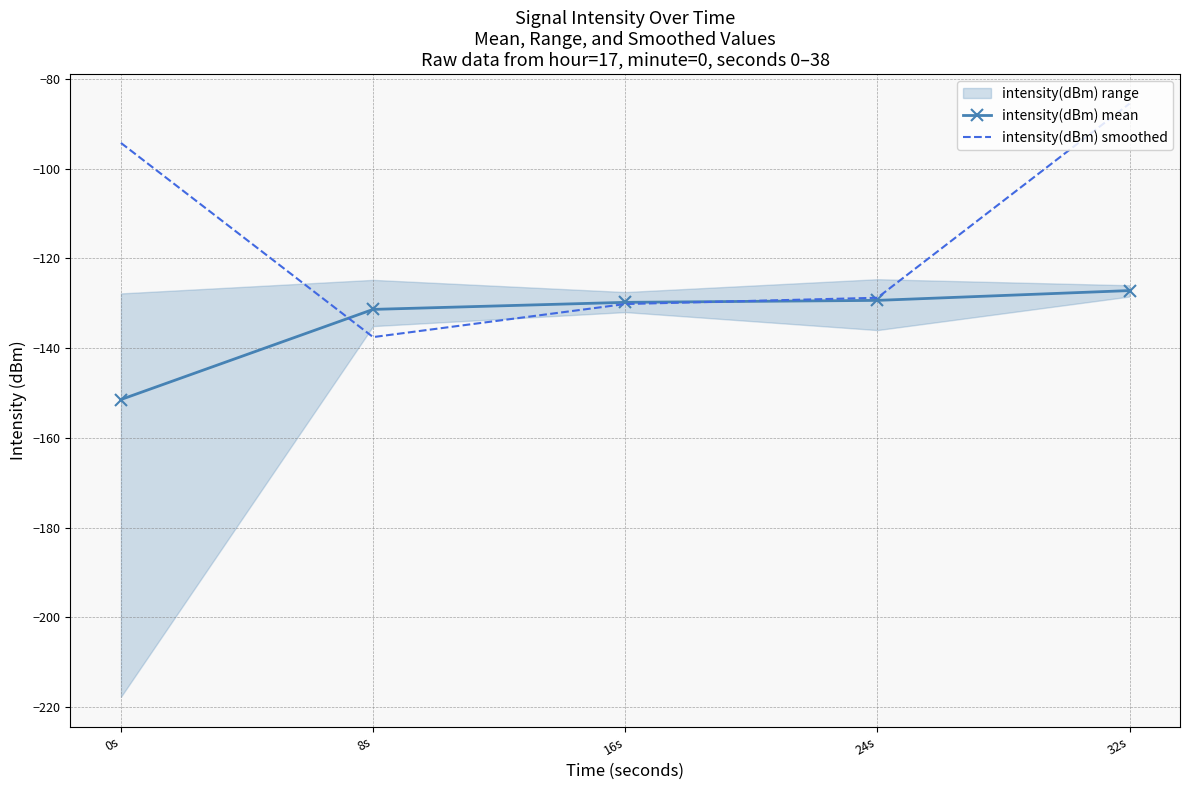

What is the sum of all intensity(dBm) smoothed values?

-576.3